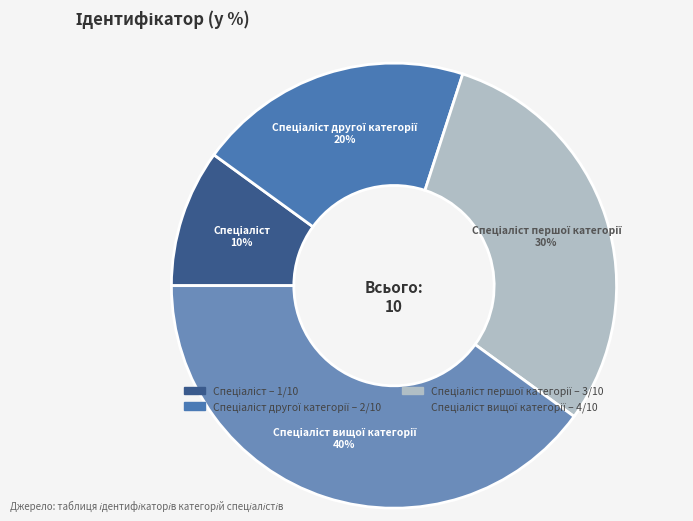

To the nearest percent, what is the average slice percentage?

25%